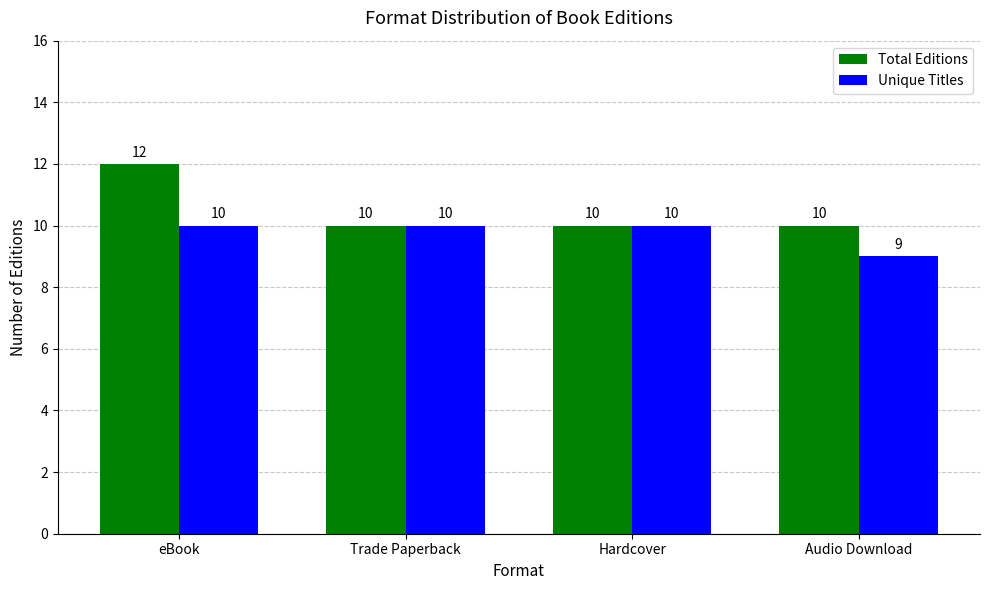

What is the smallest value displayed?

9